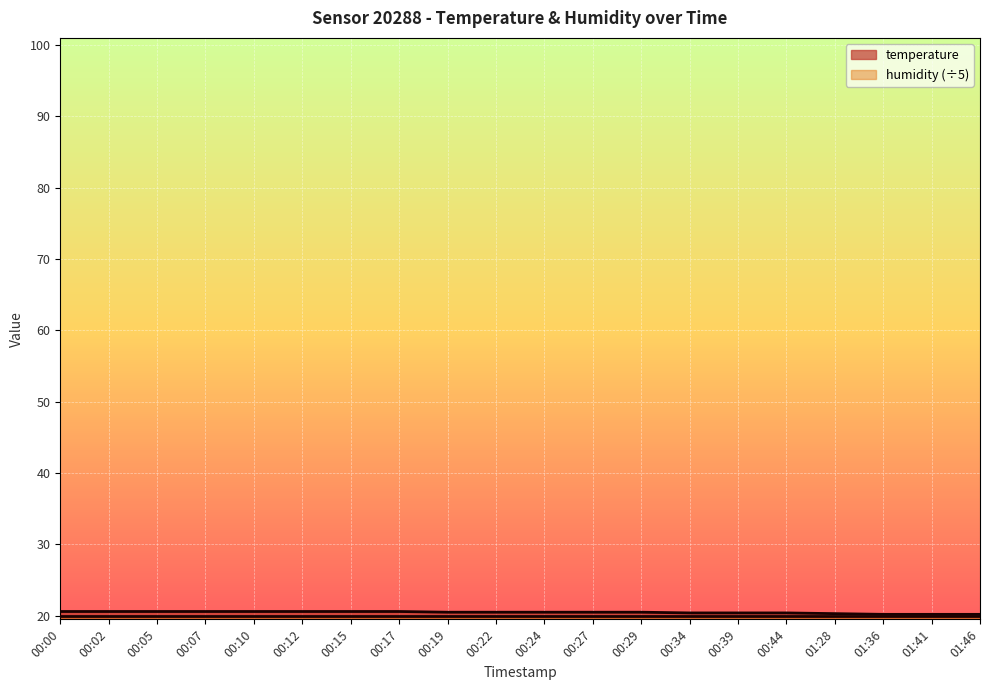

What is the sum of the values at 00:07 and 00:34?

41.0